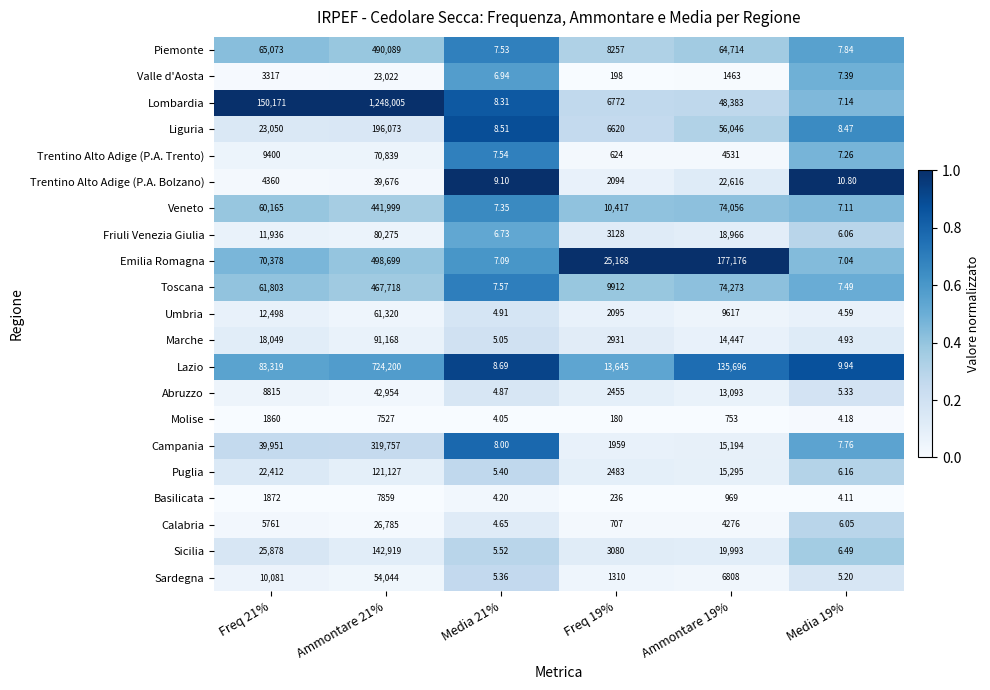

Between Freq 21% and Media 19%, which series saw the biggest shift?

Lombardia